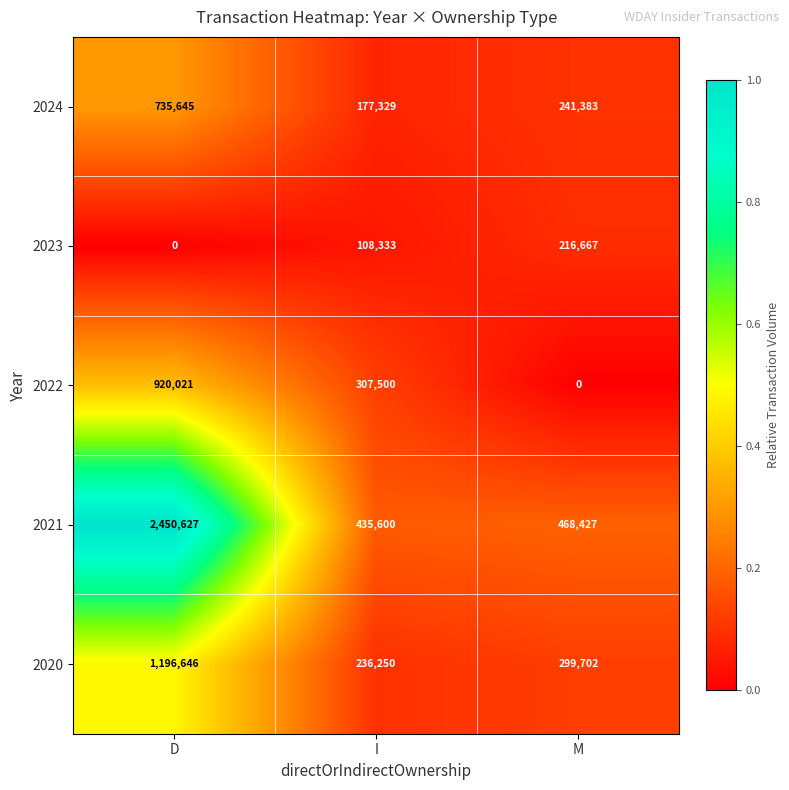

How many data points does each series have?

3